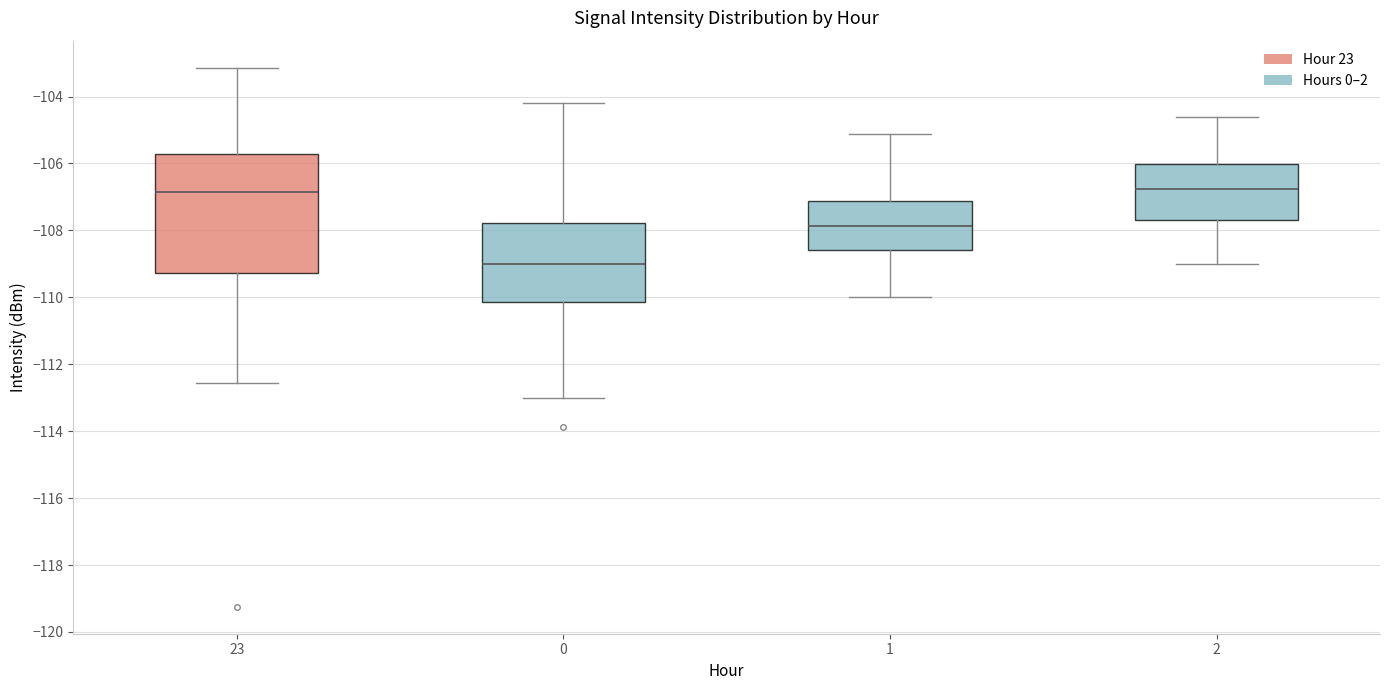

Which box is the tallest, from its lower edge to its upper edge?

23